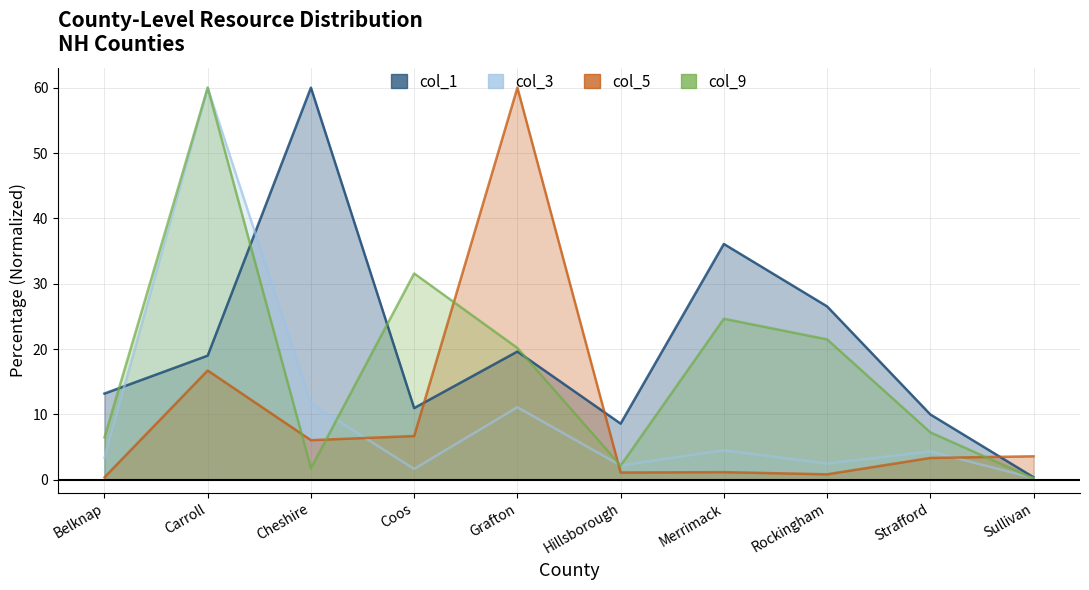

True or false: col_1 has more than 0 interior local peaks.

True